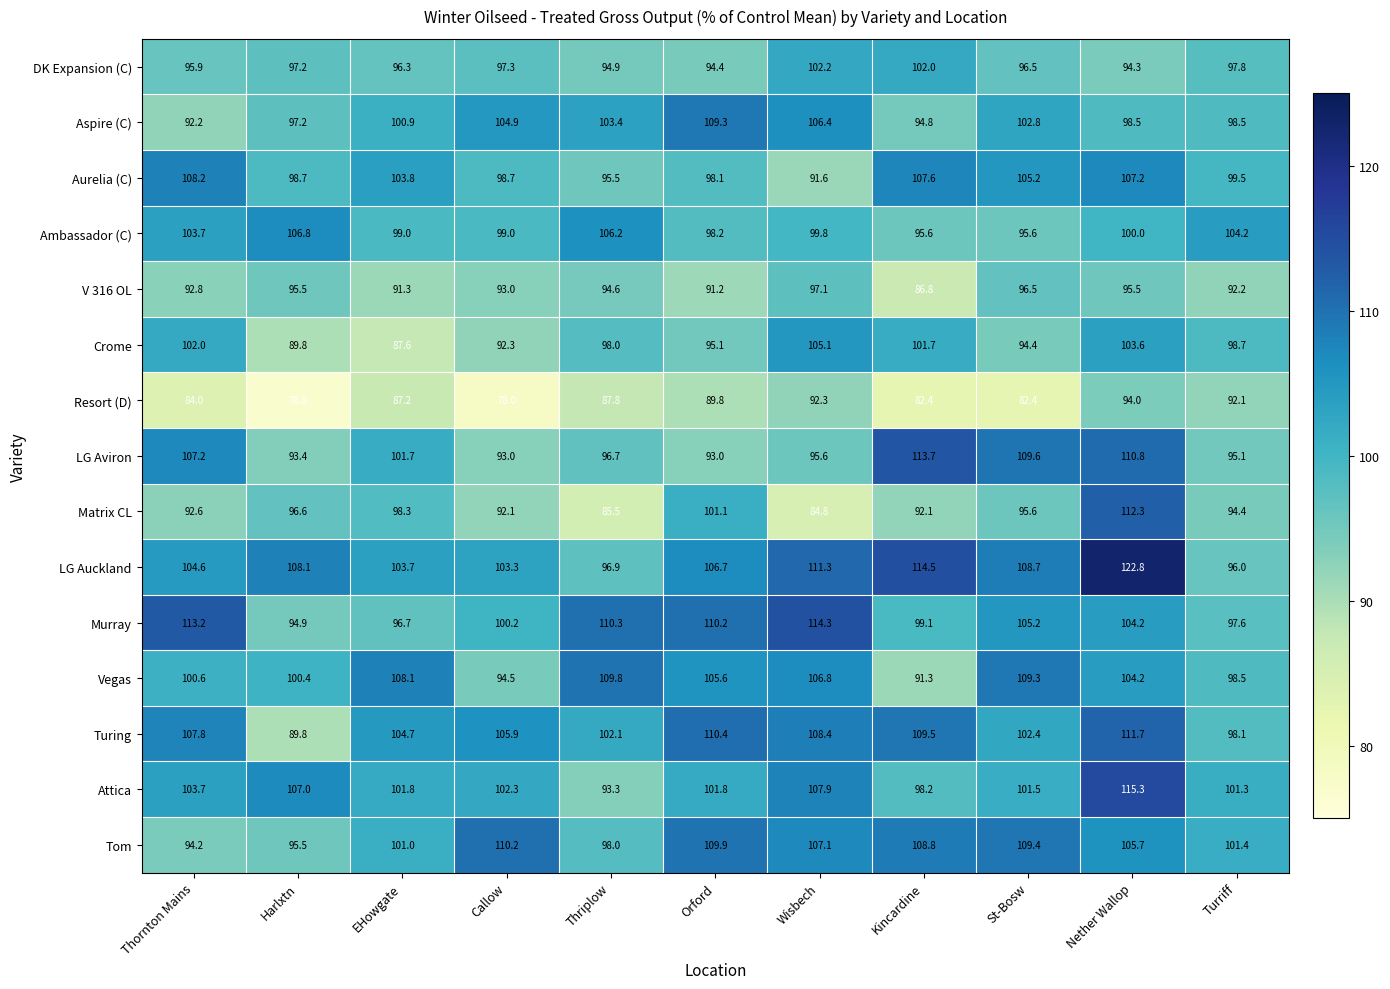

What is the approximate value of Attica at Kincardine?

98.2